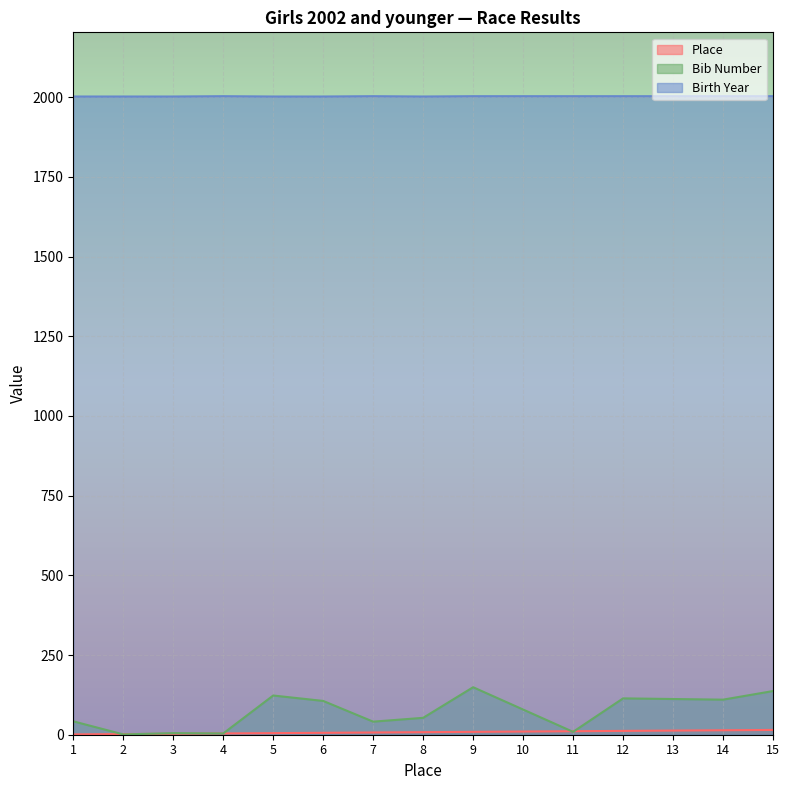

What is the minimum value shown in the chart?

1